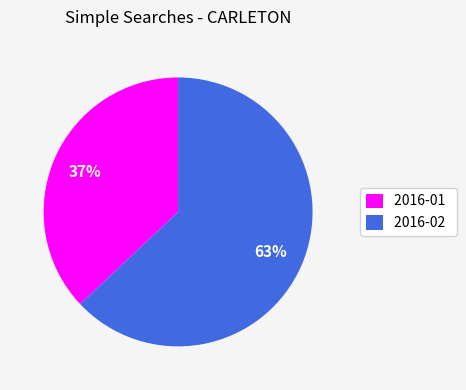

What percentage is the 2016-01 slice, to the nearest percent?

37%